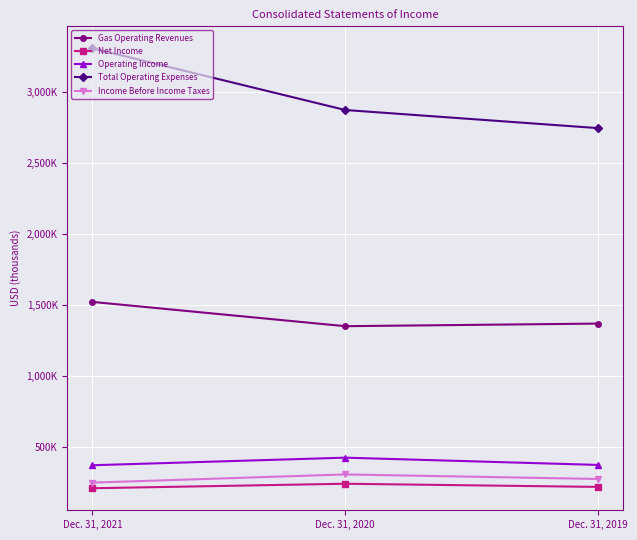

What are all the series names shown in the legend?

Gas Operating Revenues, Net Income, Operating Income, Total Operating Expenses, Income Before Income Taxes